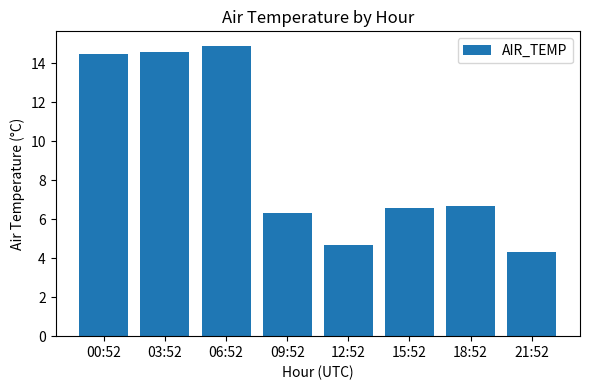

What is the label of the 7th bar from the left?

18:52